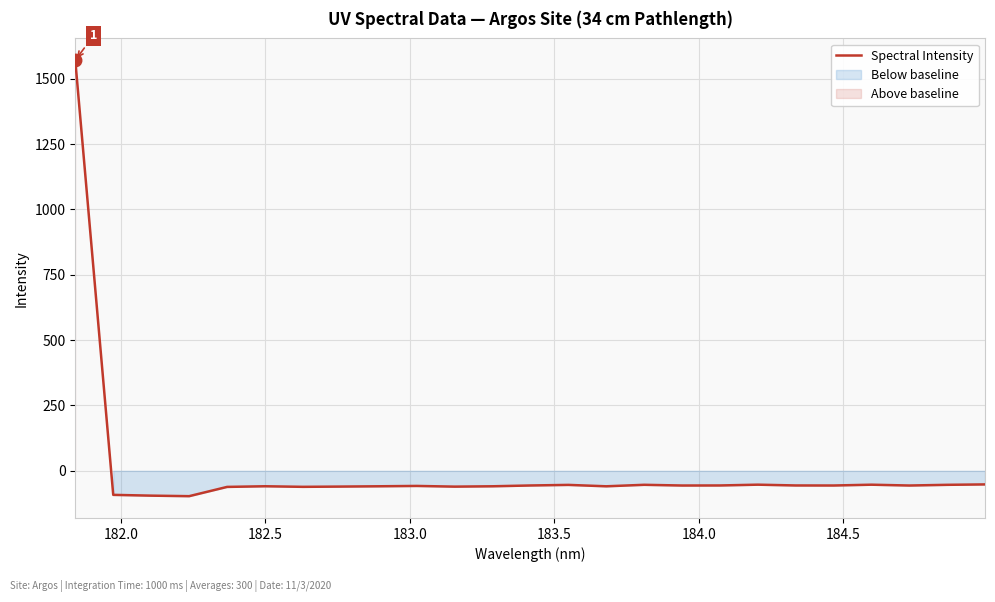

What is the lowest value of the Spectral Intensity series?

-97.0